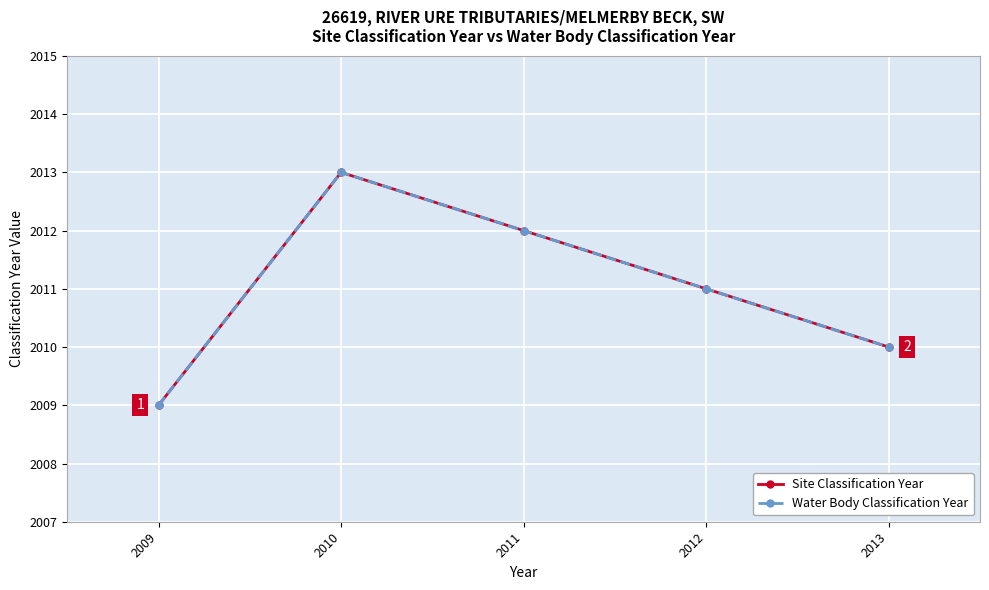

What is the sum of all Site Classification Year values?

10055